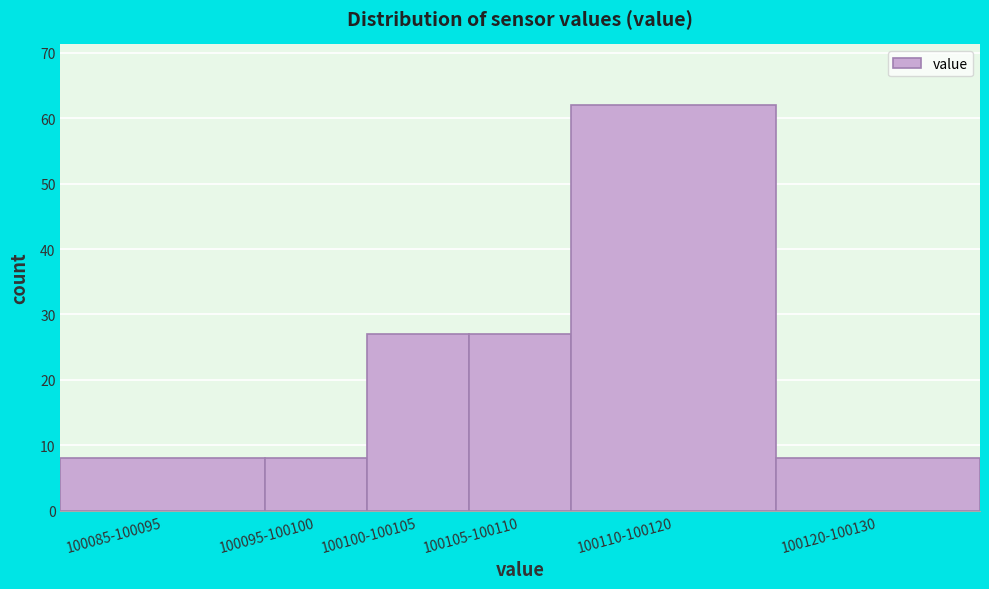

Reading right to left, list all the values displayed in this chart.

8	62	27	27	8	8